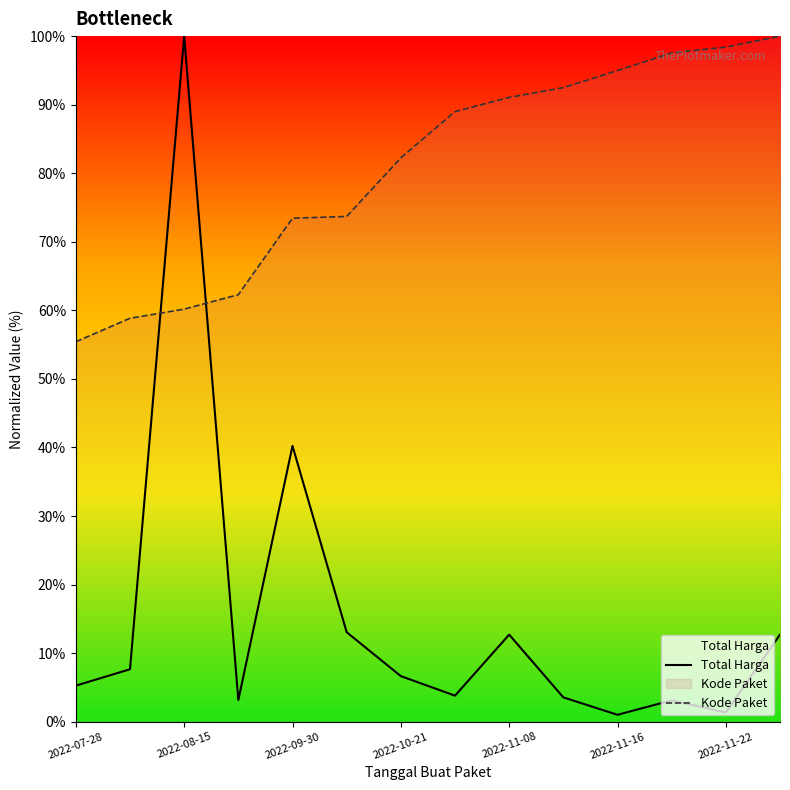

Reading right to left, list all the values displayed in this chart.

Total Harga: 12.7	1.3	3.1	1.0	3.5	12.7	3.8	6.6	13.1	40.2	3.2	100.0	7.7	5.3
Kode Paket: 100.0	98.4	97.6	95.0	92.5	91.1	89.0	82.2	73.7	73.4	62.3	60.2	58.8	55.4